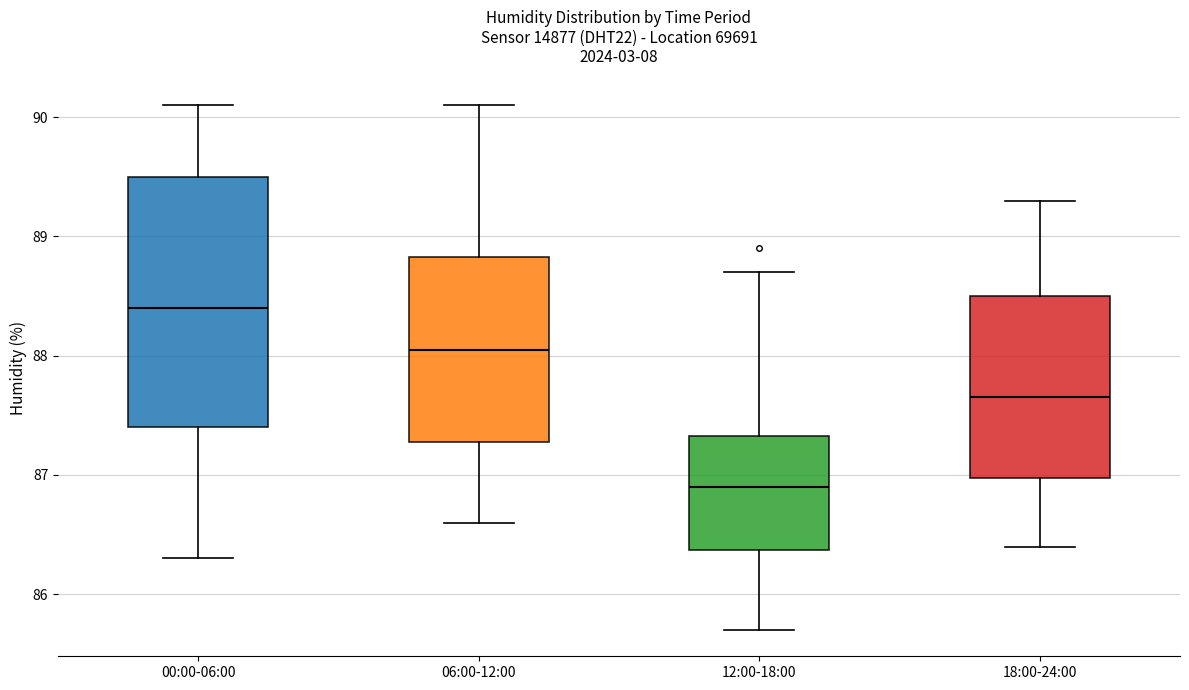

Where is the upper edge of the box for 00:00-06:00 on the y-axis? The values are not printed on the chart, so give them approximately, as read against the axis.

89.5